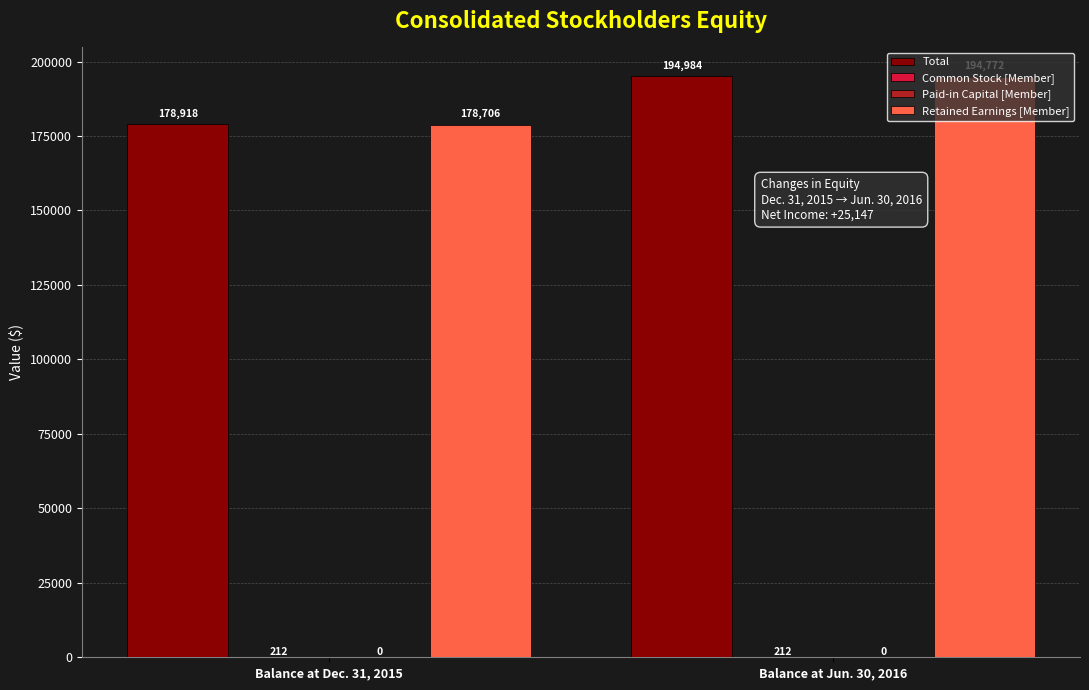

The value of Total at Balance at Jun. 30, 2016 is 194984. True or false?

True